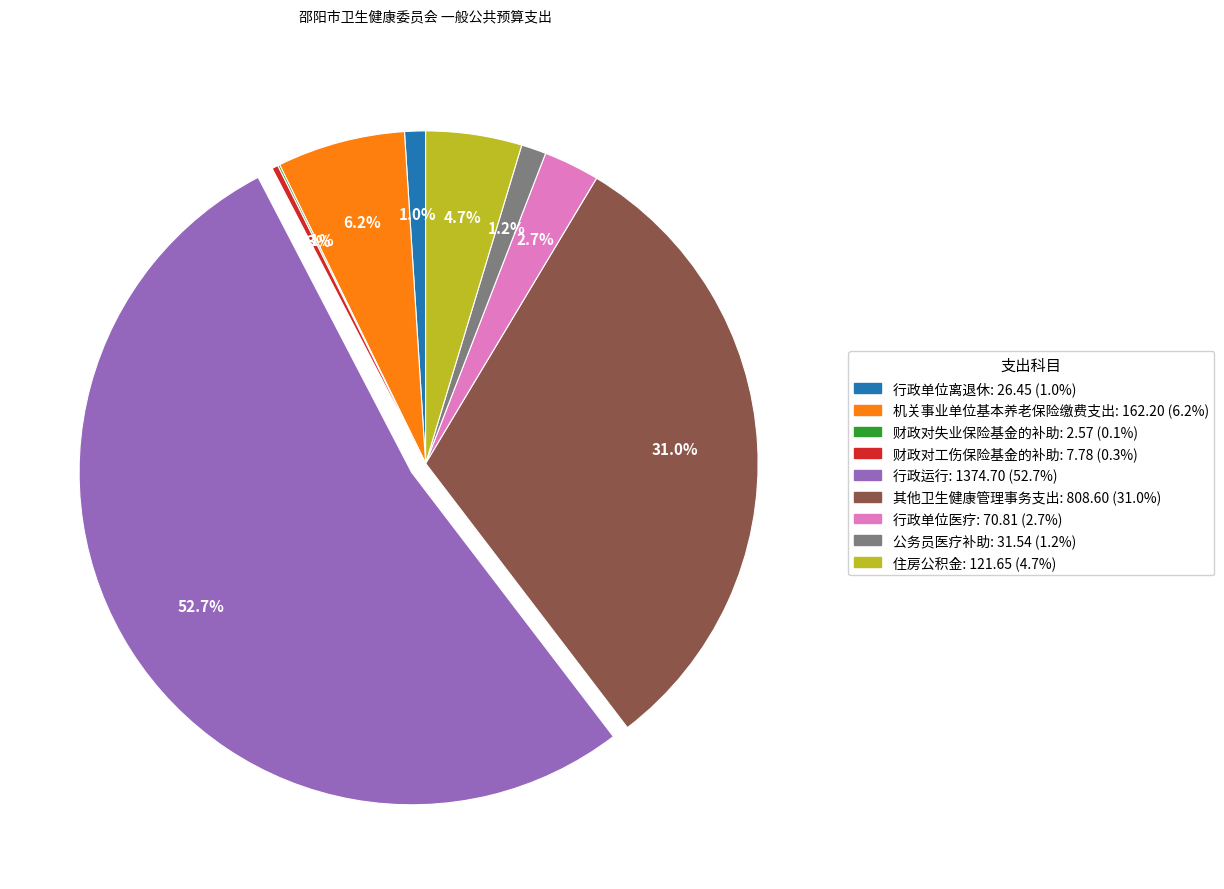

What is the ratio of the value at 财政对工伤保险基金的补助 to the value at 行政单位离退休?

0.3